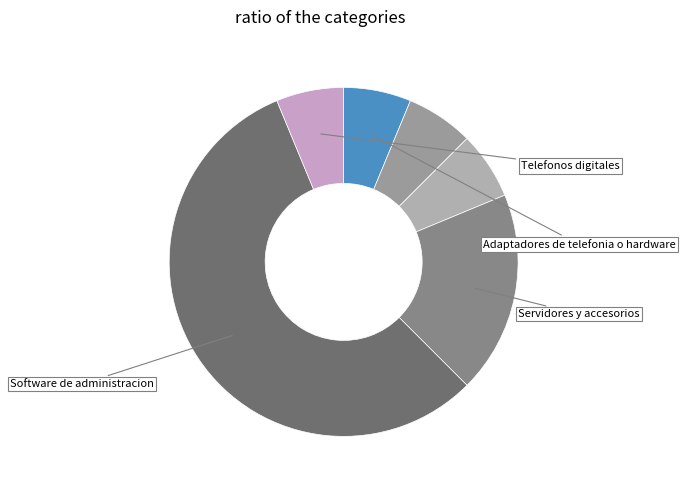

How many segments does this pie chart have?

6